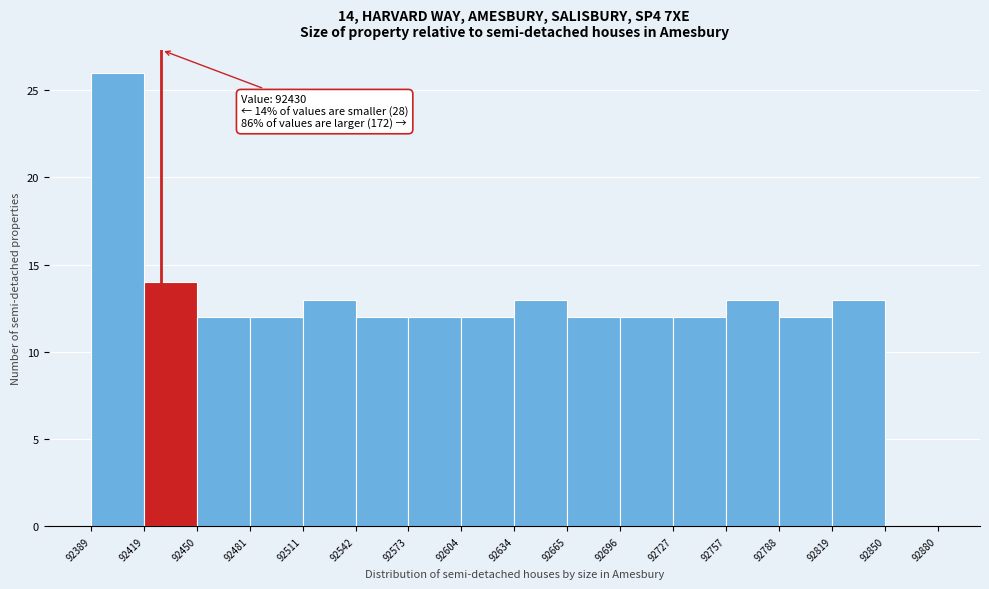

Which range on the x-axis has the tallest bar?

92389 to 92419